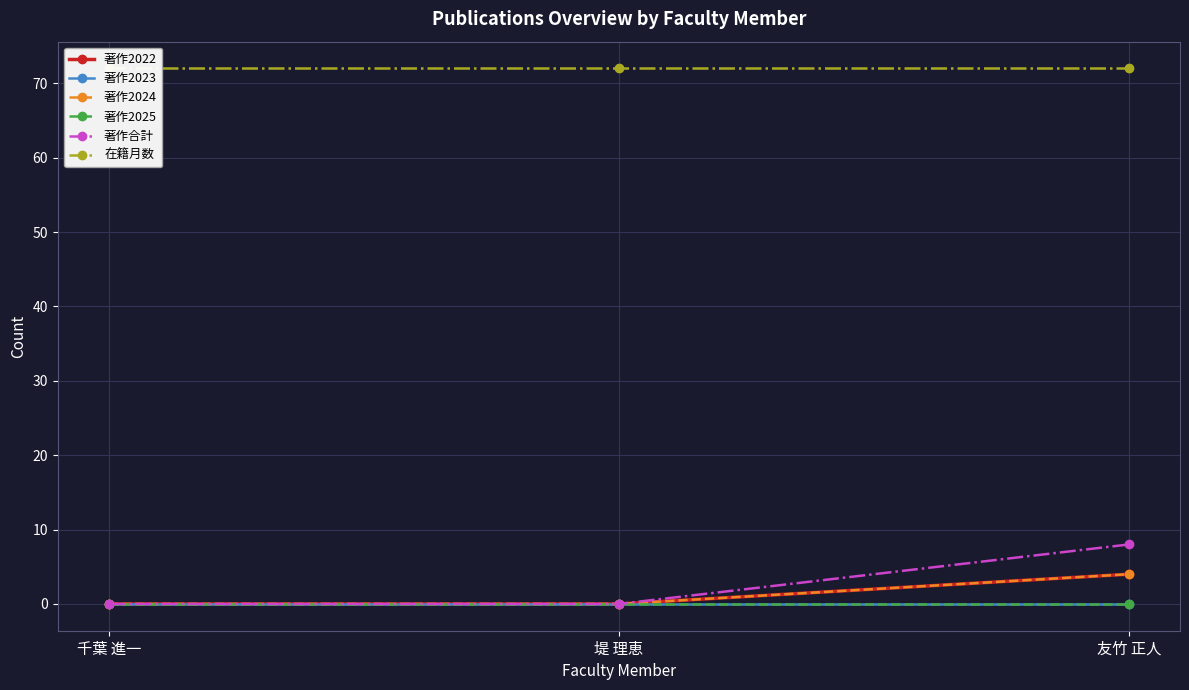

Is the value of 著作2025 at 友竹 正人 greater than the value of 在籍月数 at 堤 理恵?

No